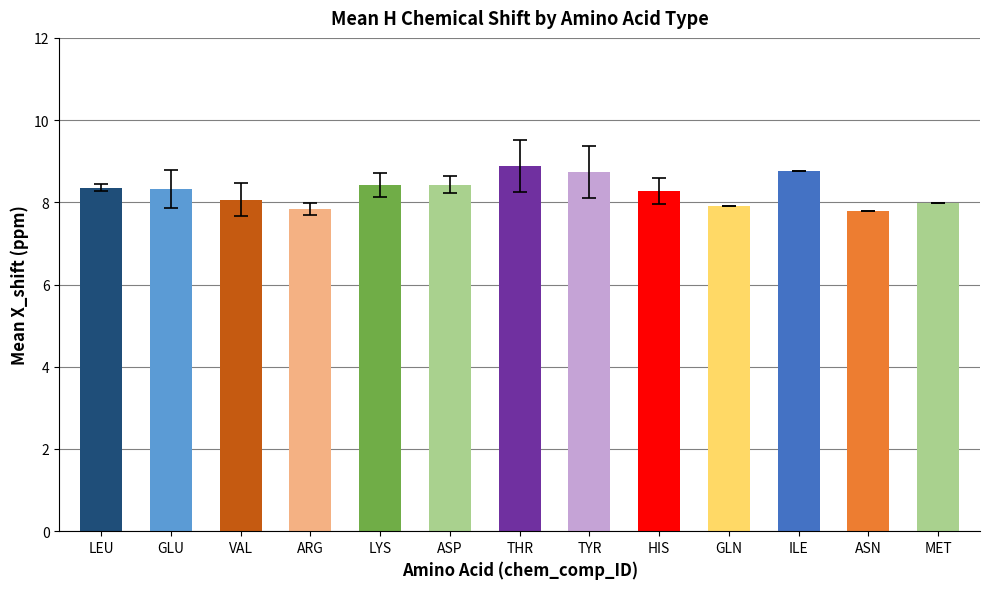

How many data points does each series have?

13